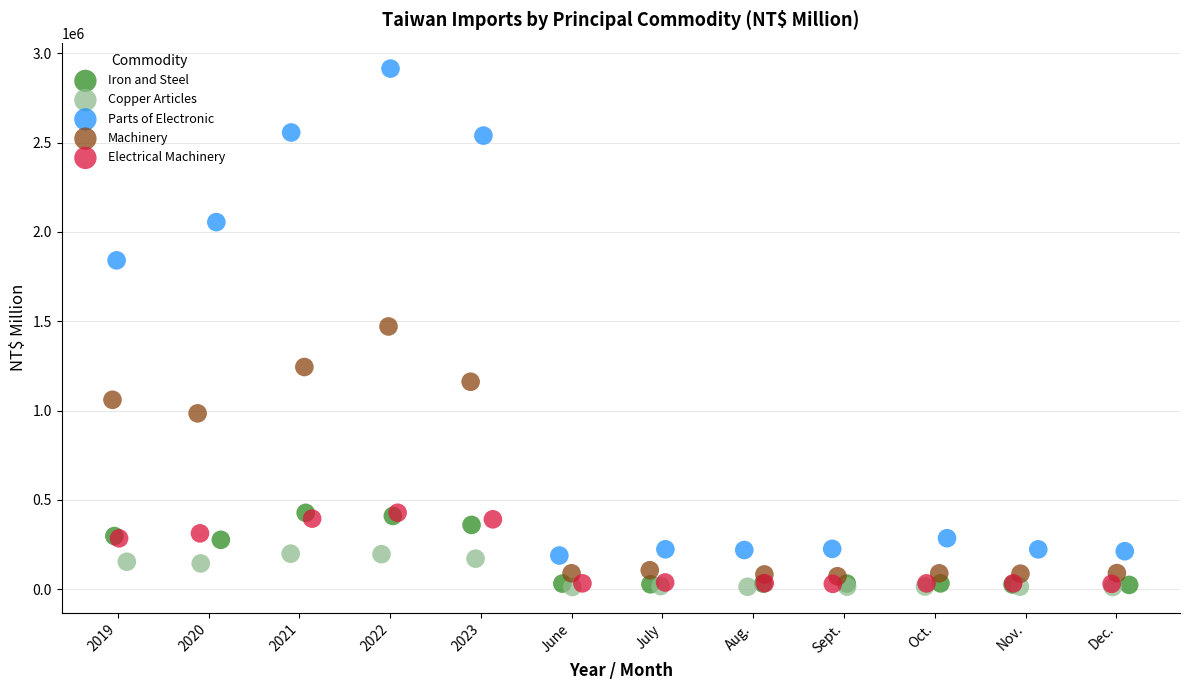

Which series has the largest Y range (max minus min)?

Parts of Electronic